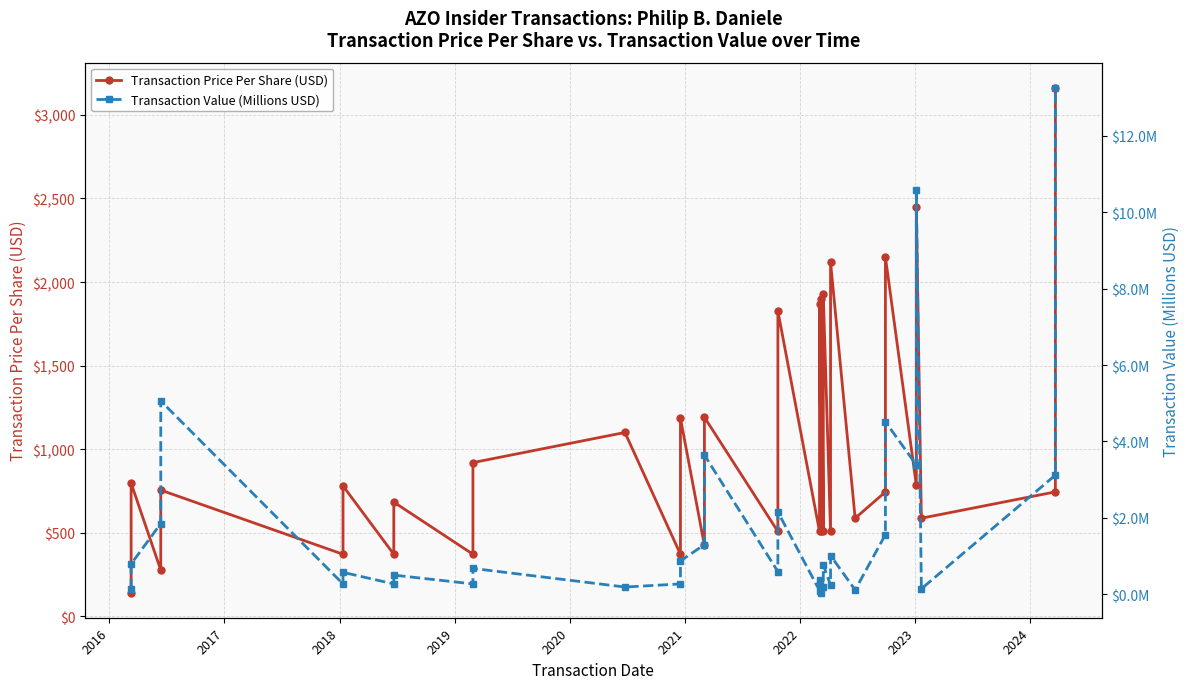

Does the chart display data point markers on the line(s)?

Yes